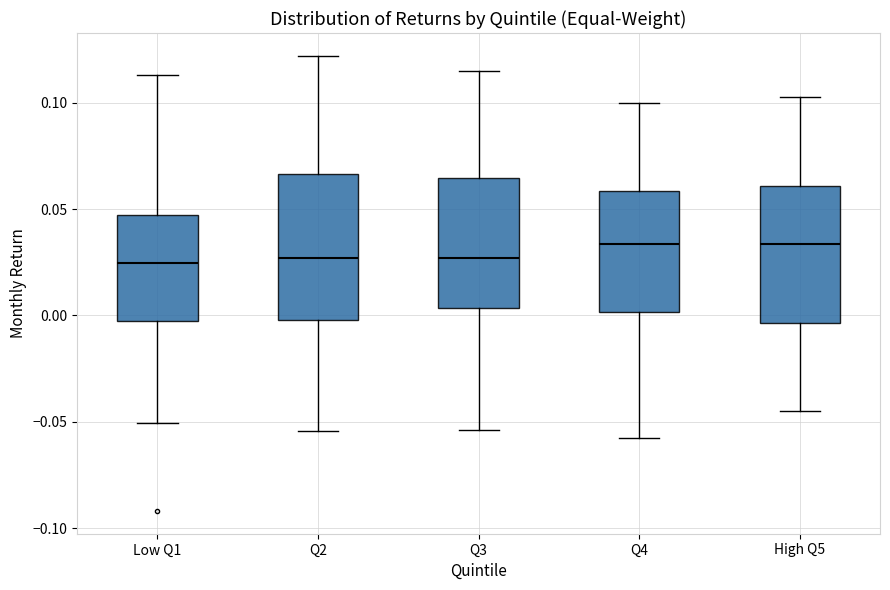

Reading left to right, read every box against the y-axis: the position of its median line, the range the box covers, and the ends of its whiskers. The values are not printed on the chart, so give them approximately, as read against the axis.

Low Q1: median 0.025, box -0.005 to 0.045, whiskers -0.050 to 0.115
Q2: median 0.025, box 0.000 to 0.065, whiskers -0.055 to 0.120
Q3: median 0.025, box 0.005 to 0.065, whiskers -0.055 to 0.115
Q4: median 0.035, box 0.000 to 0.060, whiskers -0.060 to 0.100
High Q5: median 0.035, box -0.005 to 0.060, whiskers -0.045 to 0.105